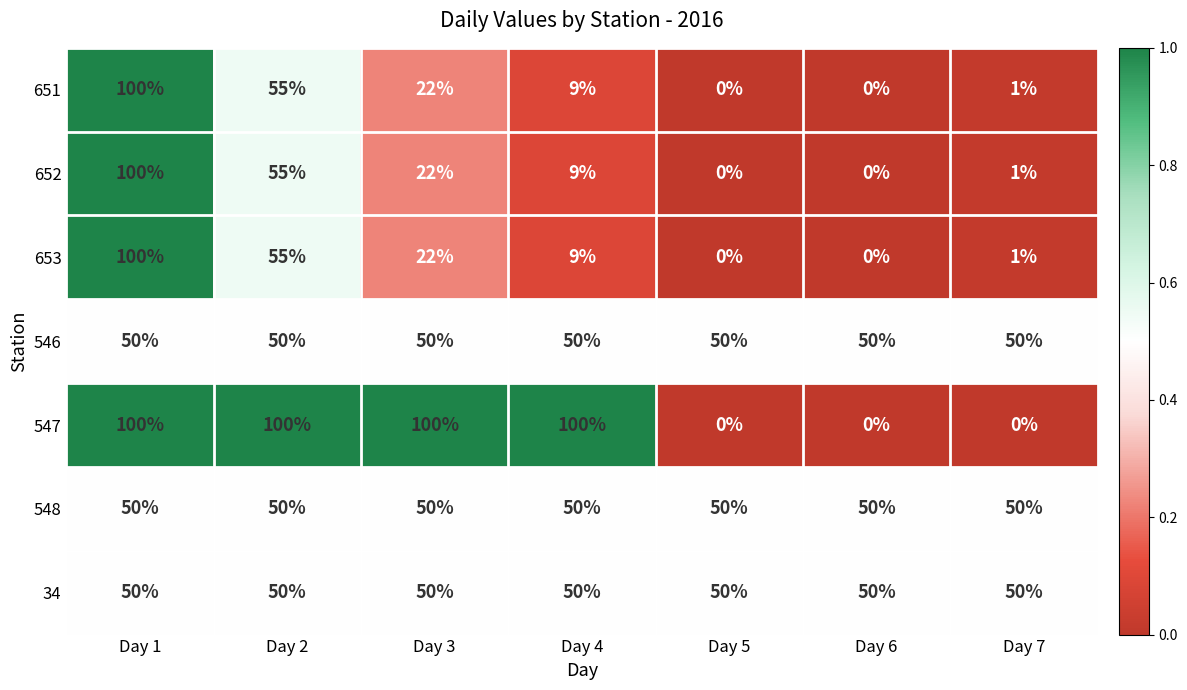

What is the sum of the 34 values at Day 6 and Day 7?

100